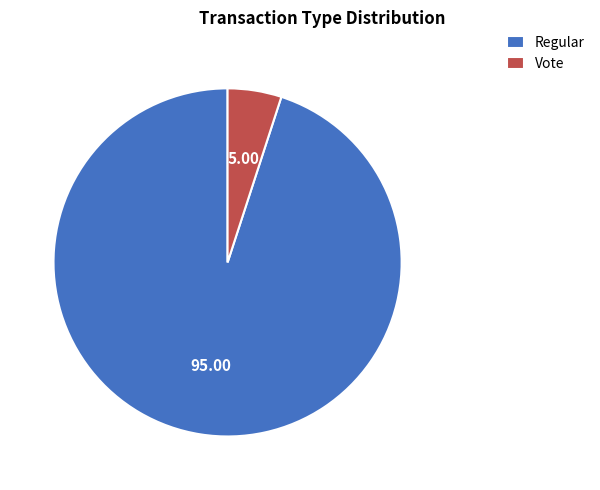

How many segments does this pie chart have?

2